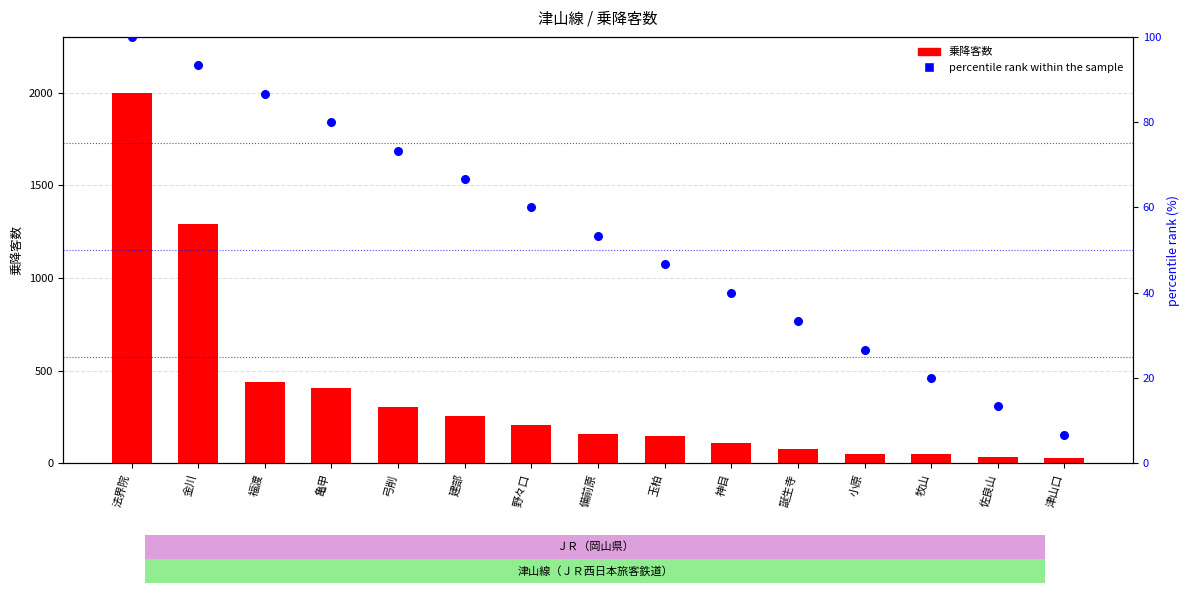

What is the total value across all series at 建部?

324.7